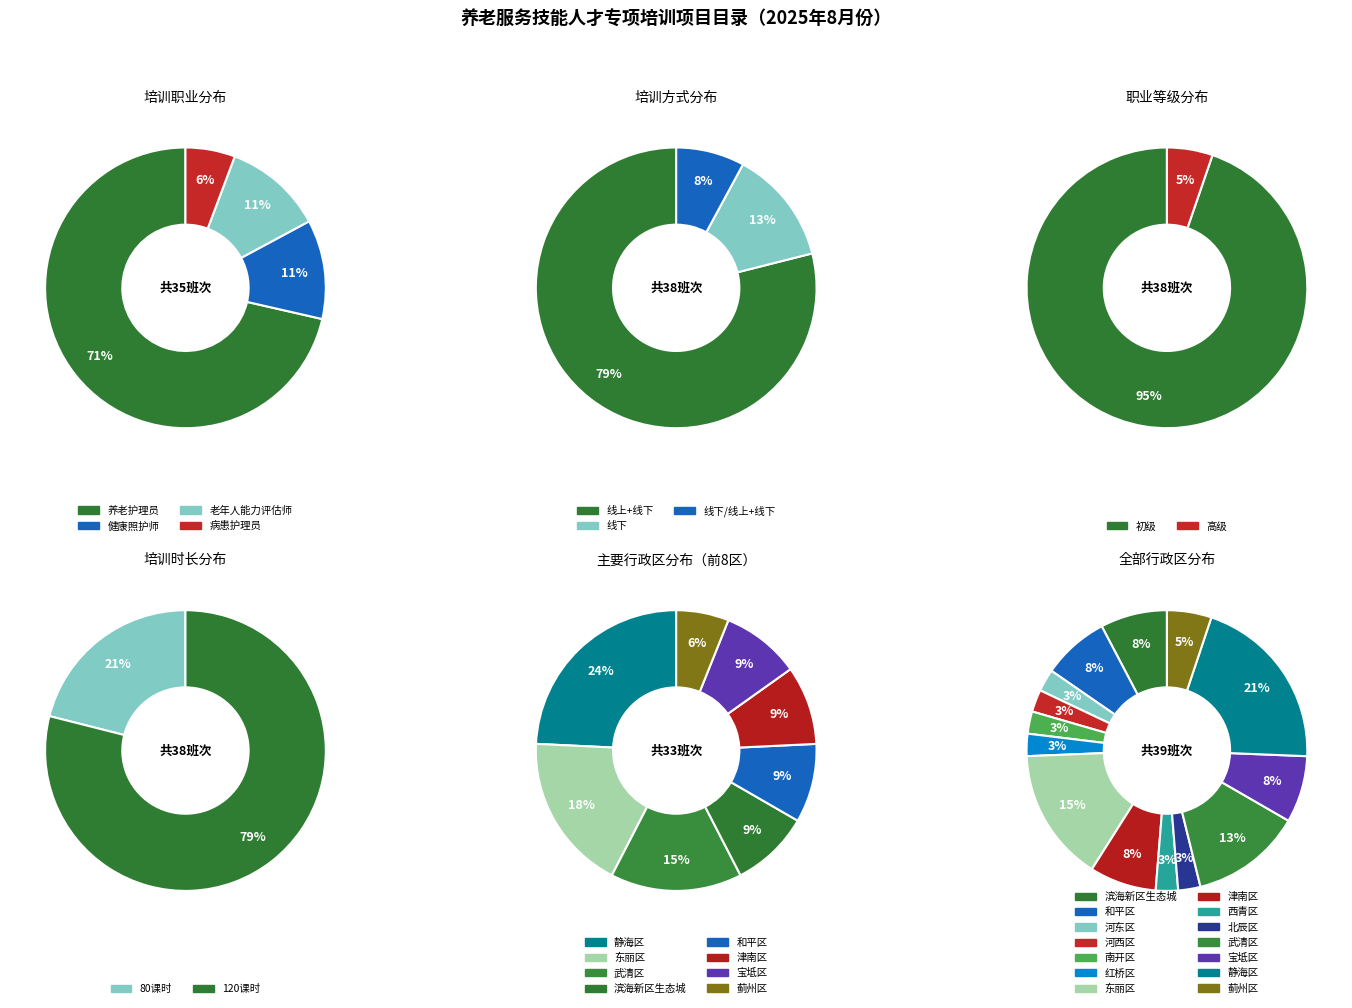

To the nearest percent, what is the difference between the largest and smallest slice percentages?

66%